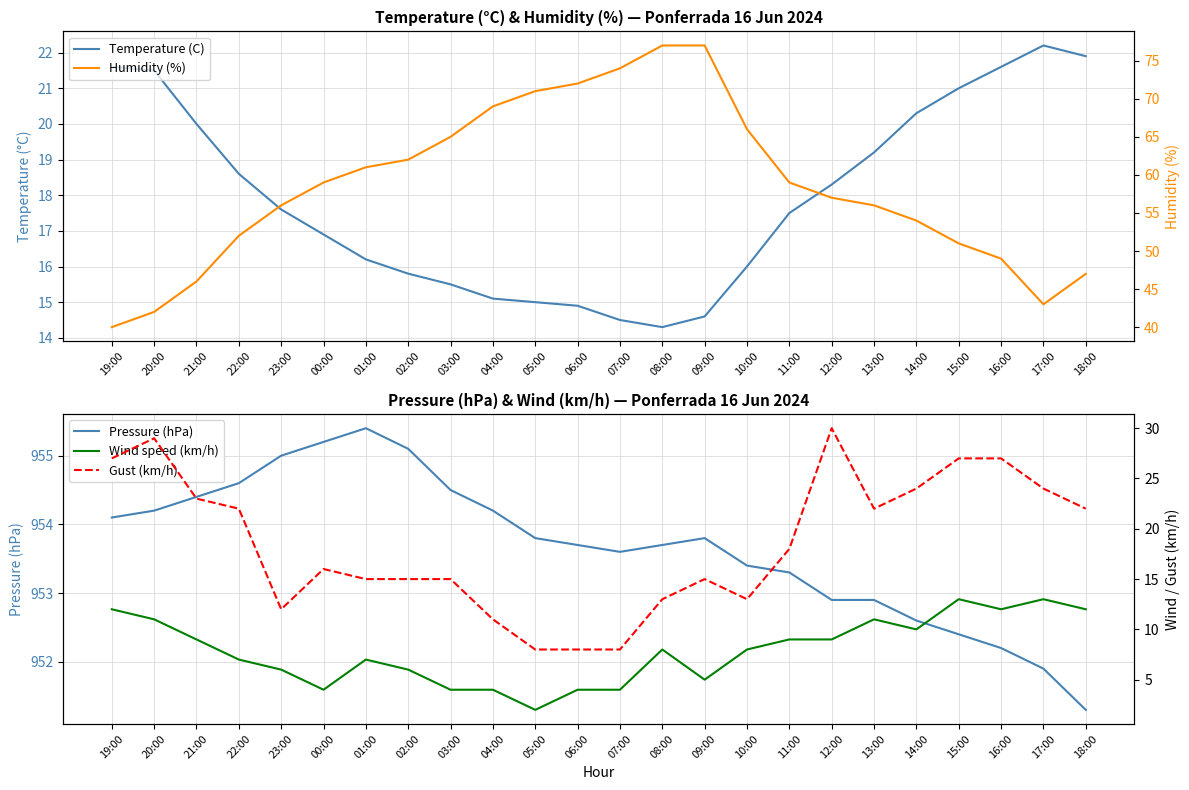

True or false: Wind speed (km/h) and Pressure (hPa) intersect in this chart.

False